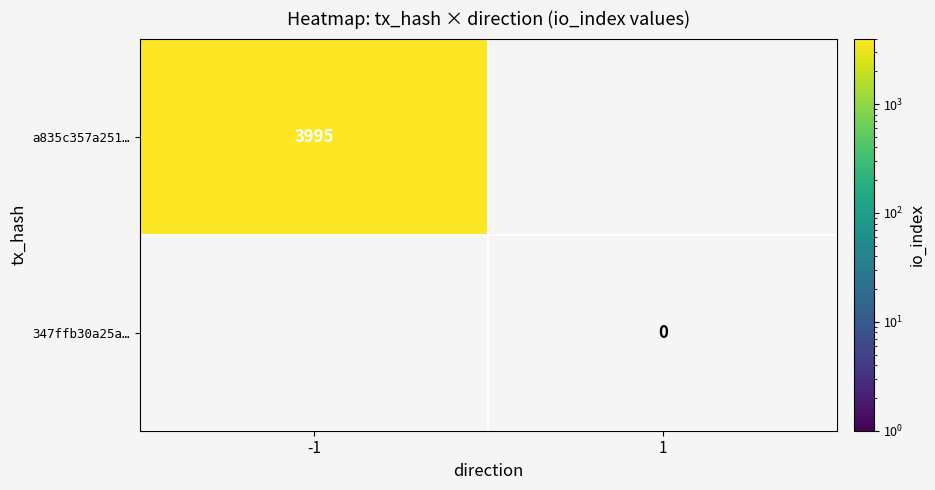

The a835c357a251… series shows 3995 at -1. True or false?

True